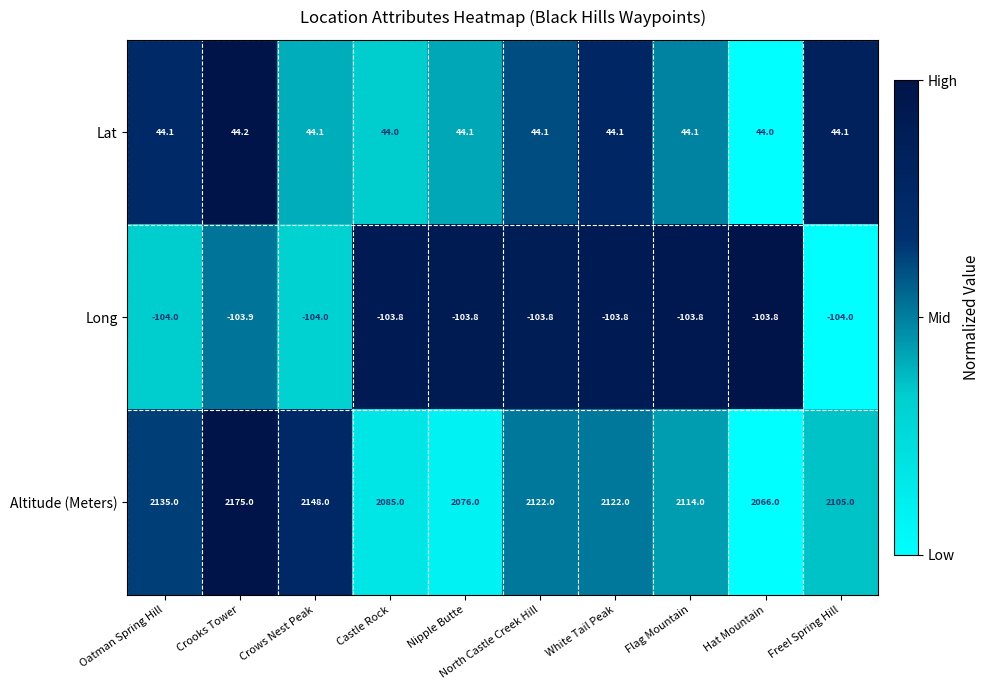

What is the maximum value shown in the chart?

2175.0